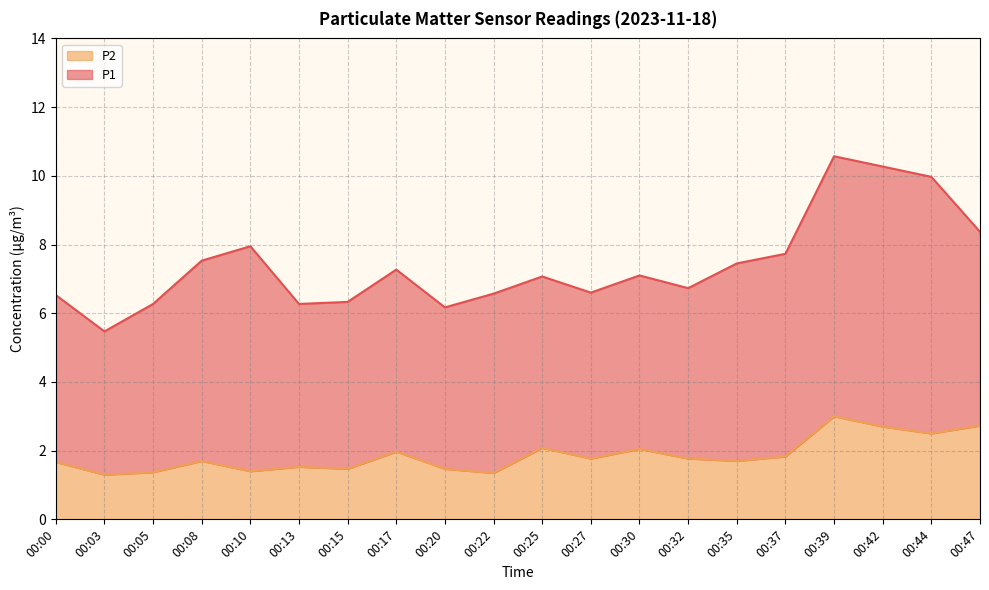

Count the number of categories in the chart.

20